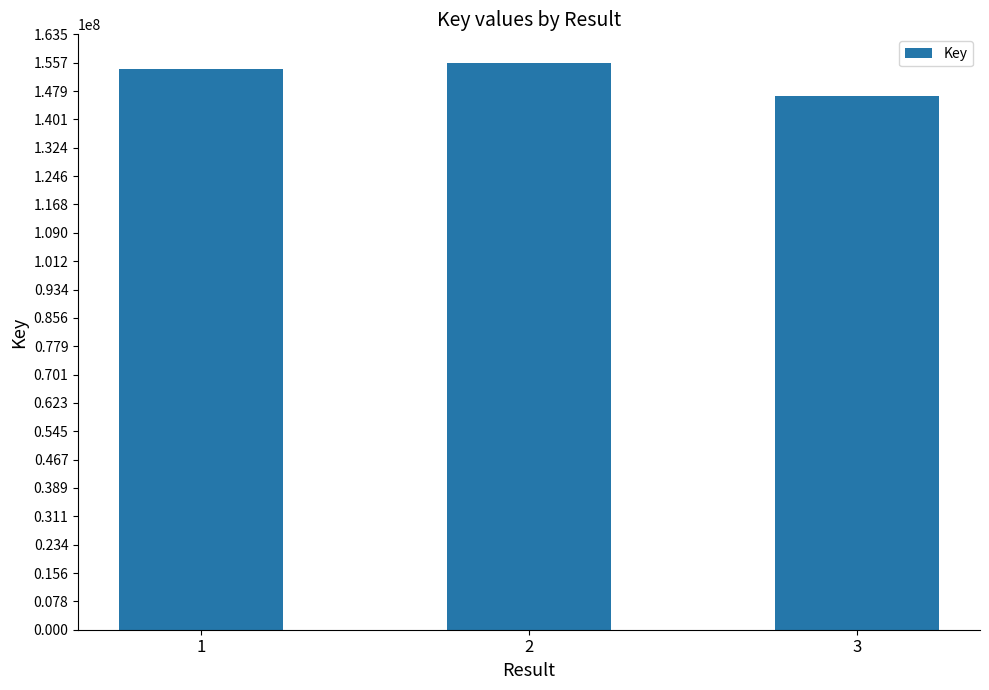

True or false: the data shows 155709559 at 2.

True